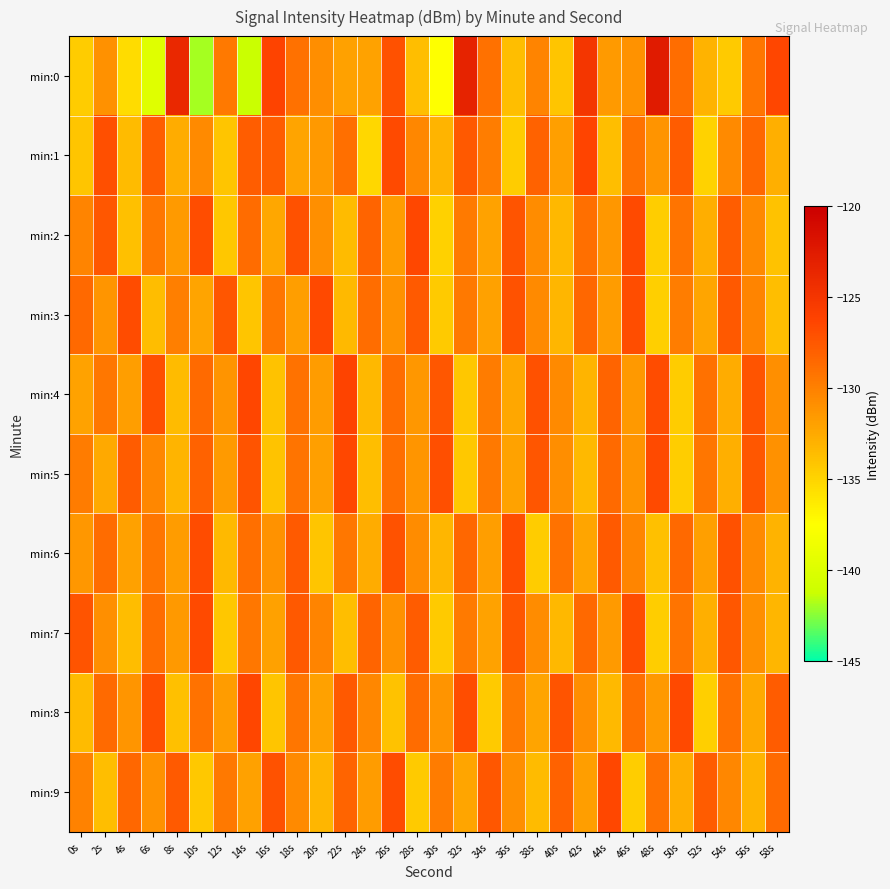

What is the maximum value shown in the chart?

-122.5